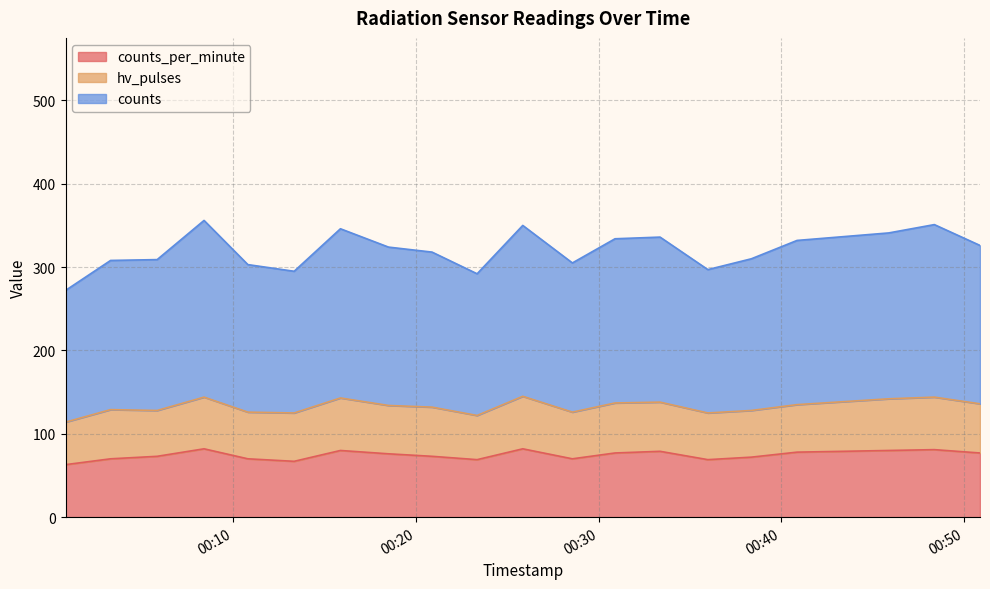

How many interior local valleys does the counts_per_minute series have?

4